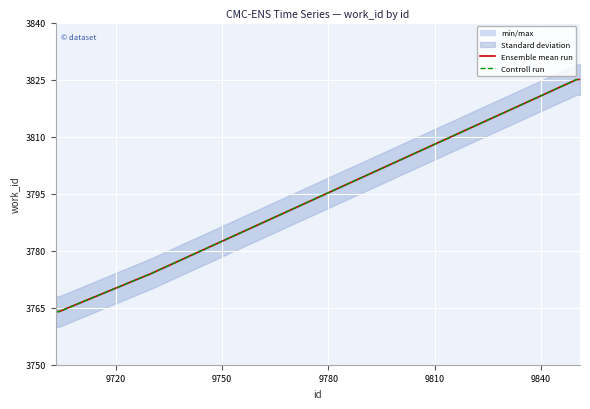

True or false: Controll run and Ensemble mean run intersect in this chart.

False